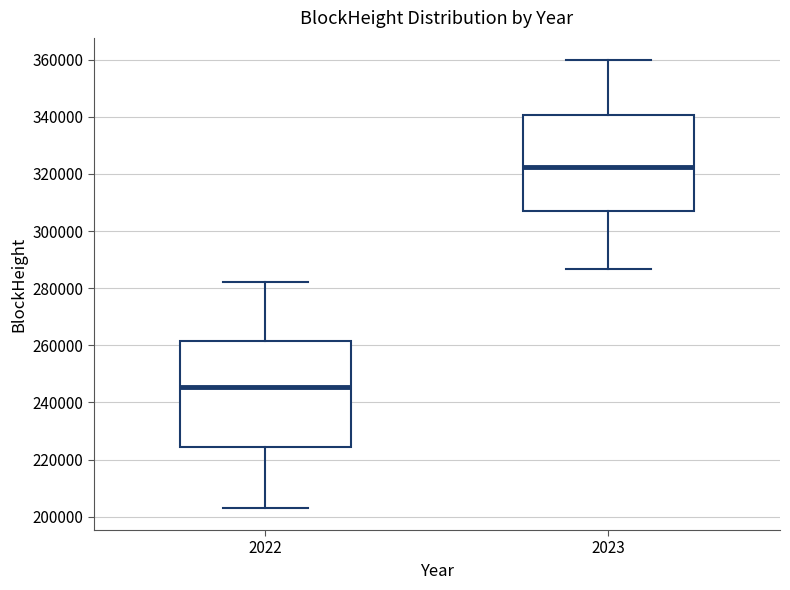

Reading left to right, read every box against the y-axis: the position of its median line, the range the box covers, and the ends of its whiskers. The values are not printed on the chart, so give them approximately, as read against the axis.

2022: median 246000, box 224000 to 262000, whiskers 204000 to 282000
2023: median 322000, box 308000 to 340000, whiskers 286000 to 360000